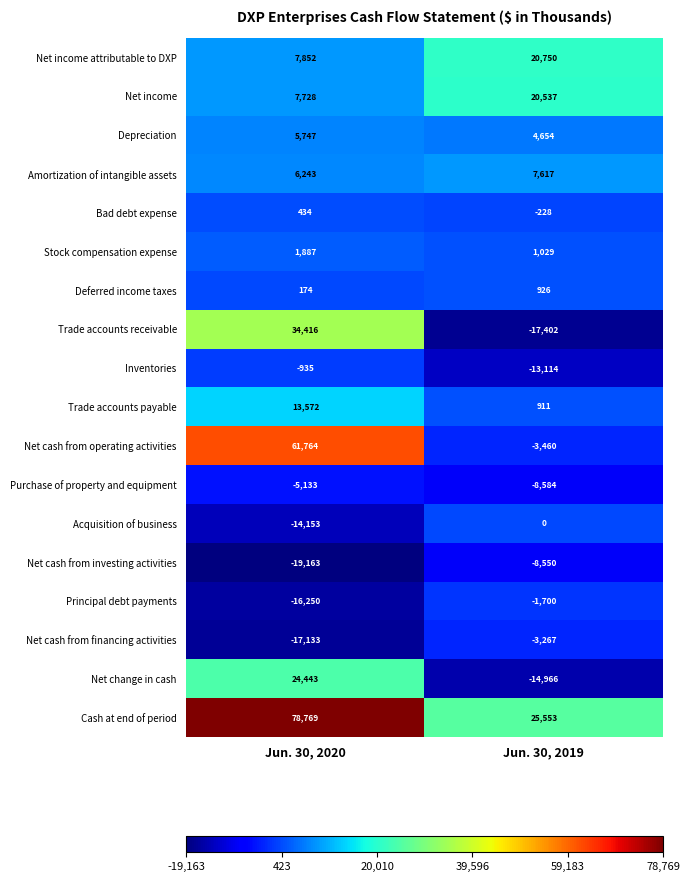

How many series are shown in this chart?

18